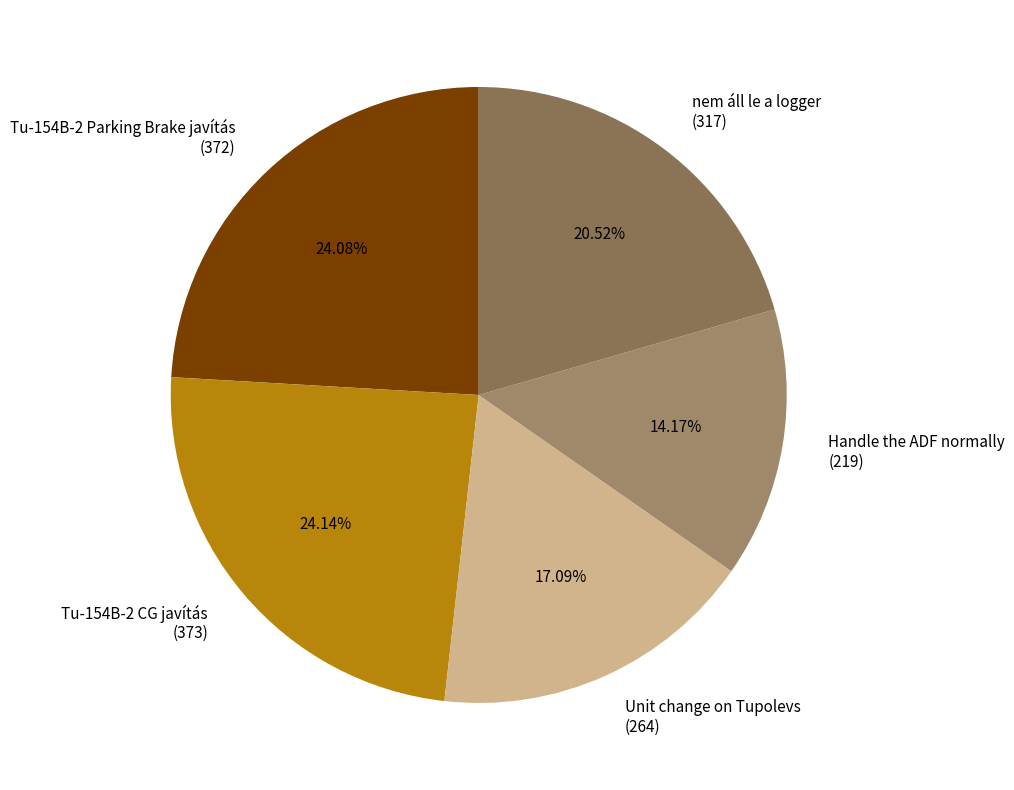

Is Handle the ADF normally the majority of the pie?

No